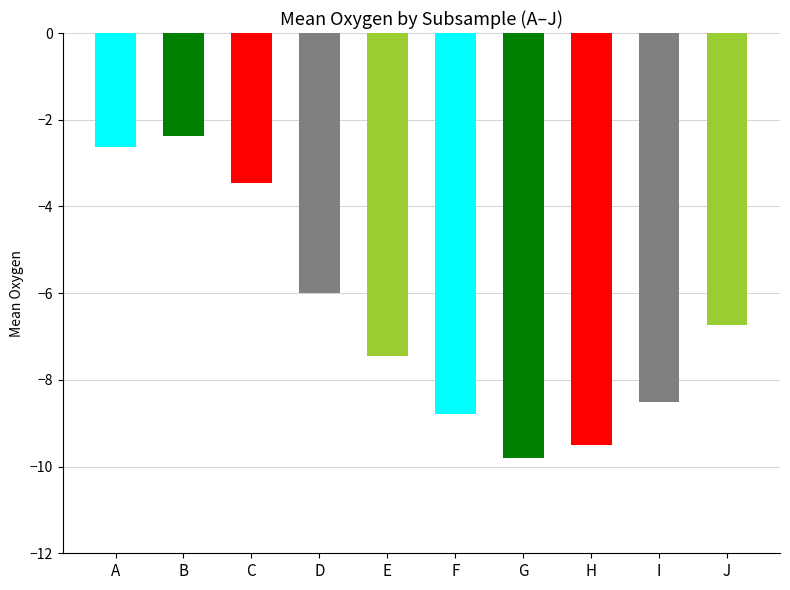

Which has a higher value, J or E?

J